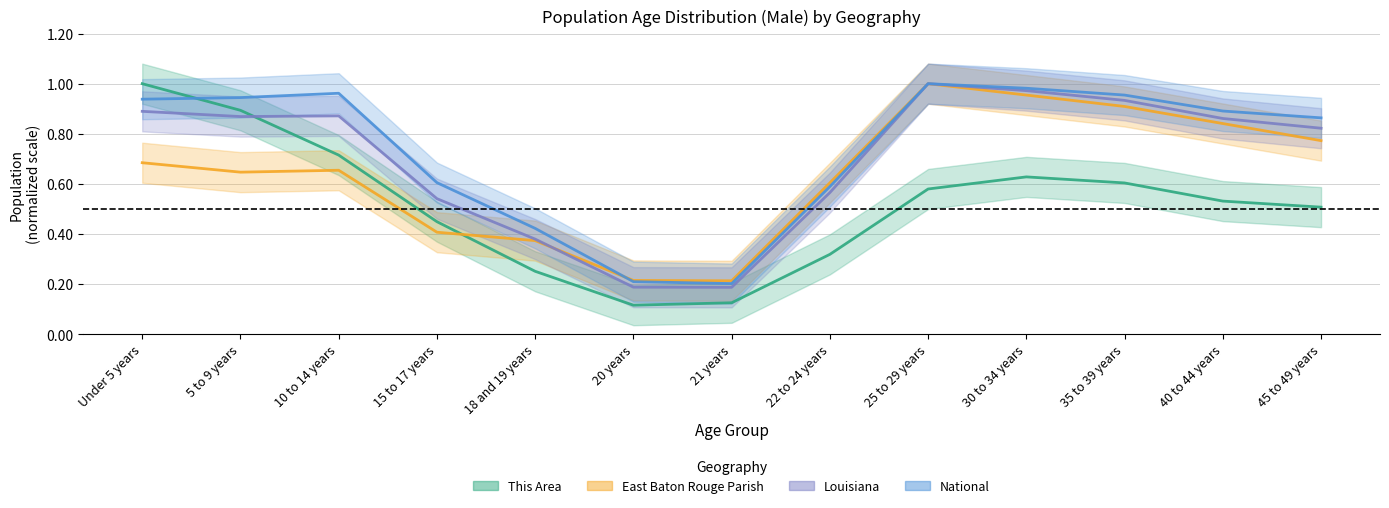

At which category is the sum across all series the highest?

25 to 29 years